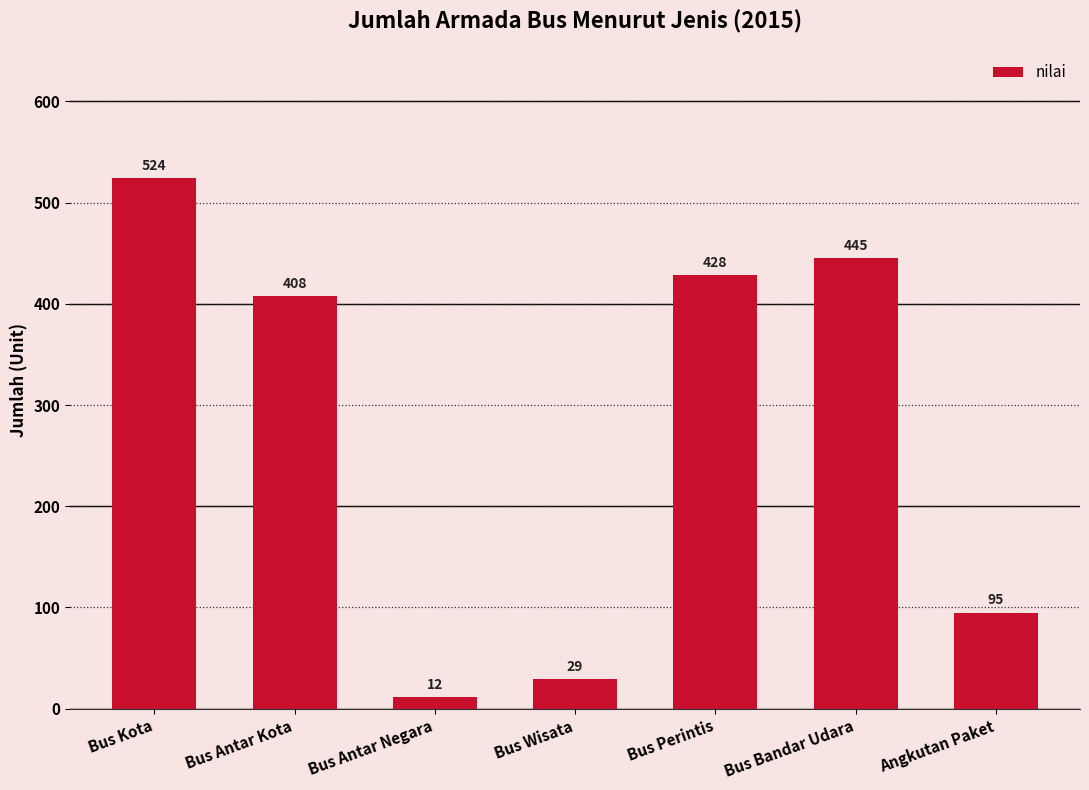

True or false: the data shows 240 at Bus Antar Kota.

False